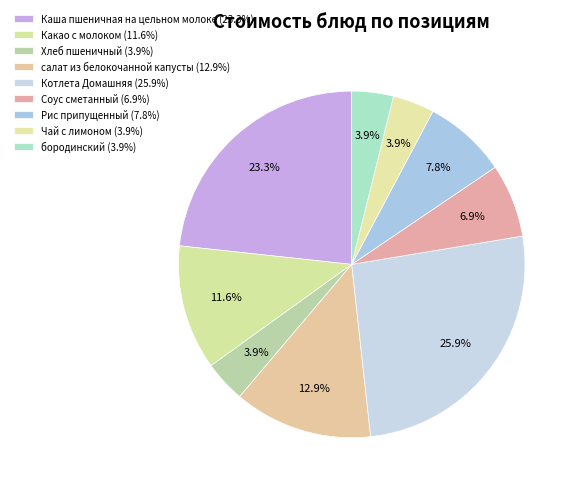

Is Чай с лимоном the majority of the pie?

No